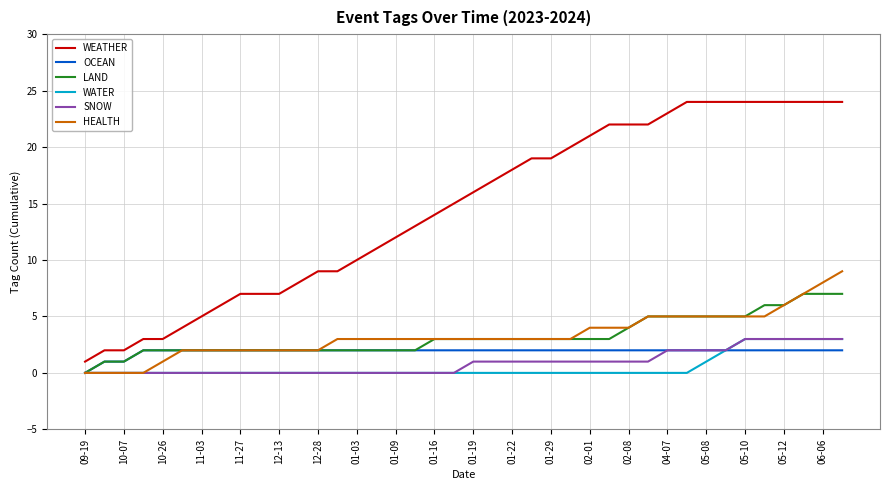

True or false: WEATHER and OCEAN cross at least once.

False